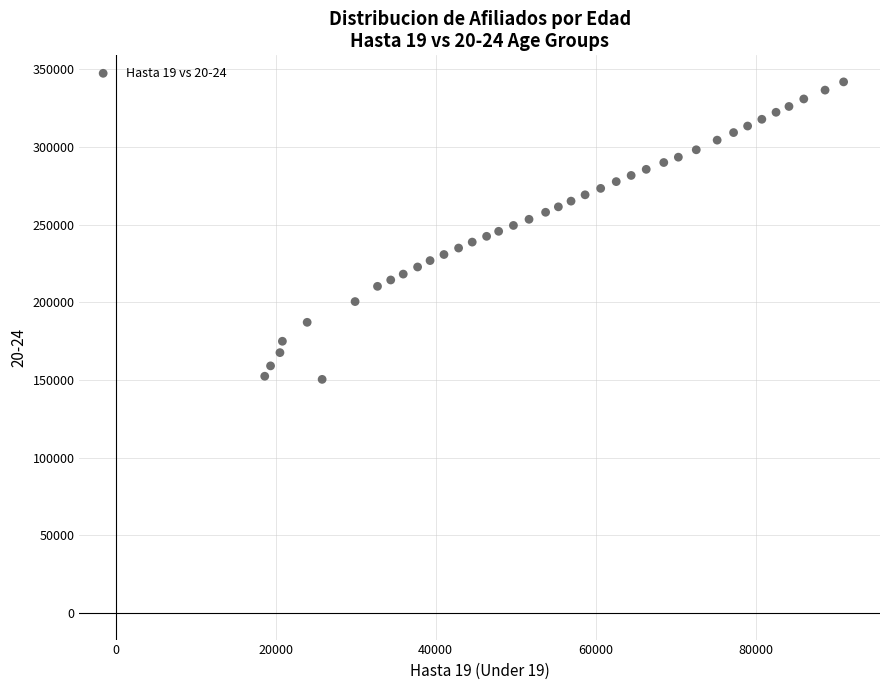

What is the range of Y values (max minus min)?

191553